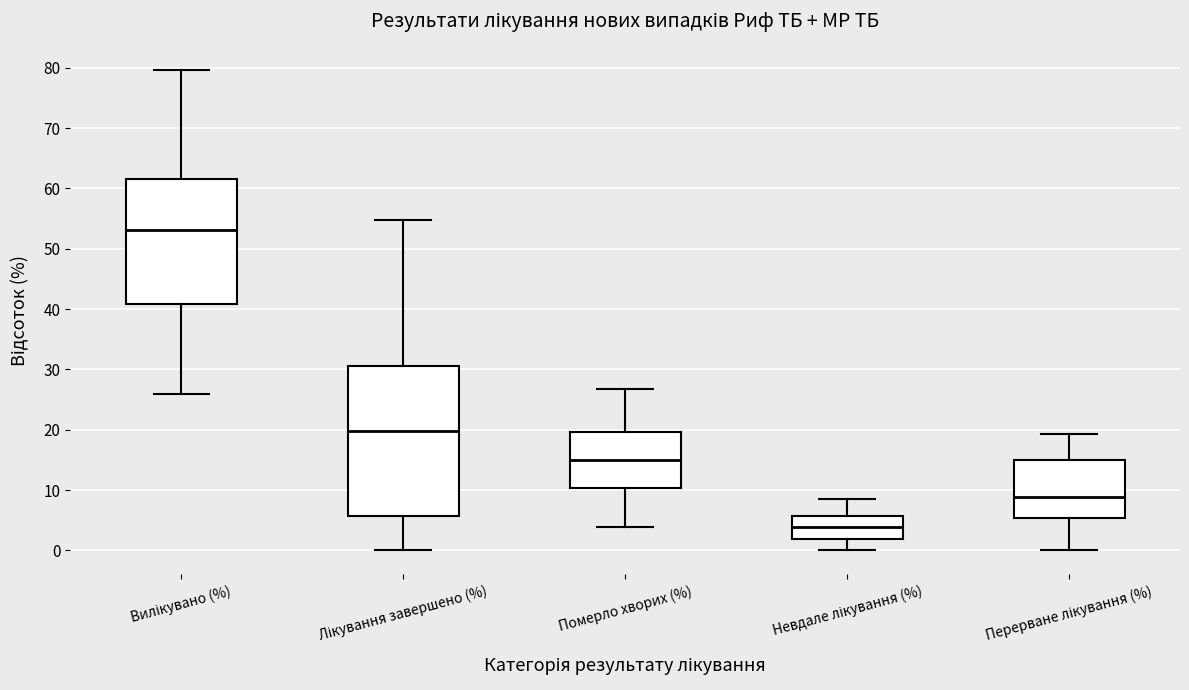

Reading left to right, read every box against the y-axis: the position of its median line, the range the box covers, and the ends of its whiskers. The values are not printed on the chart, so give them approximately, as read against the axis.

Вилікувано (%): median 53, box 41 to 62, whiskers 26 to 80
Лікування завершено (%): median 20, box 6 to 31, whiskers 0 to 55
Померло хворих (%): median 15, box 10 to 20, whiskers 4 to 27
Невдале лікування (%): median 4, box 2 to 6, whiskers 0 to 8
Перерване лікування (%): median 9, box 5 to 15, whiskers 0 to 19